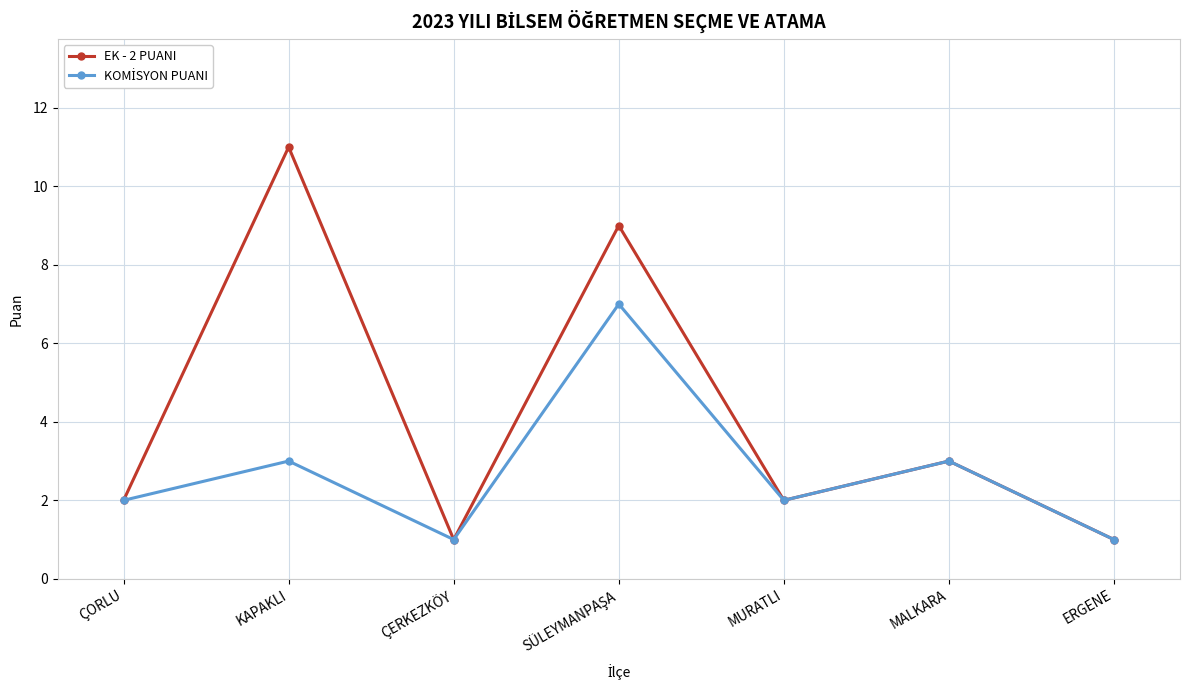

What is the total value across all series at MALKARA?

6